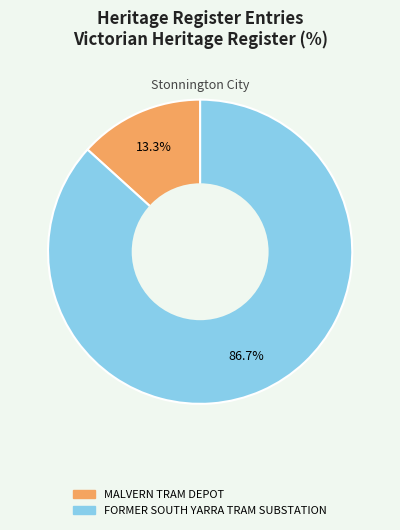

To the nearest percent, what portion does MALVERN TRAM DEPOT represent?

13%